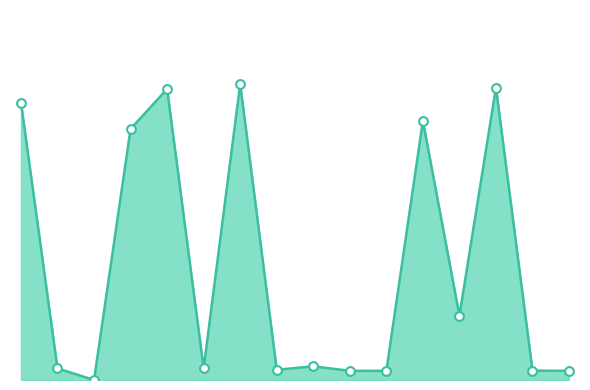

Is this an area chart (filled region under the line)?

Yes